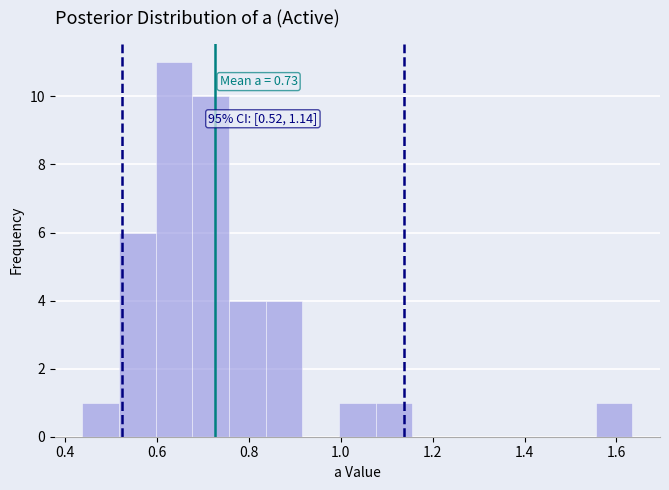

Around what value on the x-axis is the tallest bar? Give the approximate position of its centre, as read against the axis.

0.64